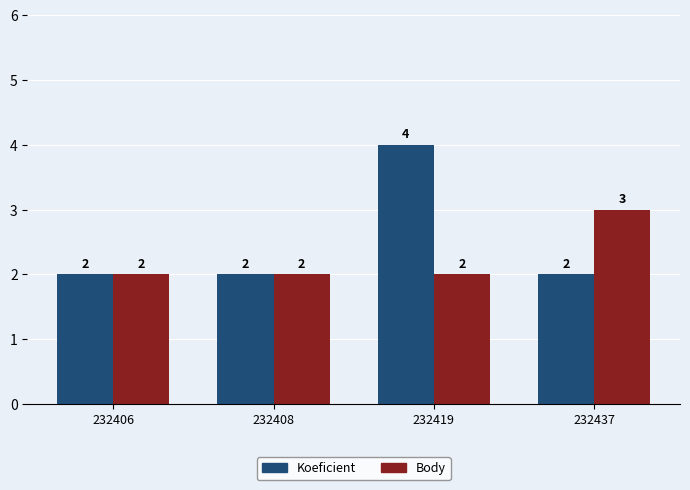

Reading right to left, what are all the values shown in this chart?

Koeficient: 232437=2	232419=4	232408=2	232406=2
Body: 232437=3	232419=2	232408=2	232406=2